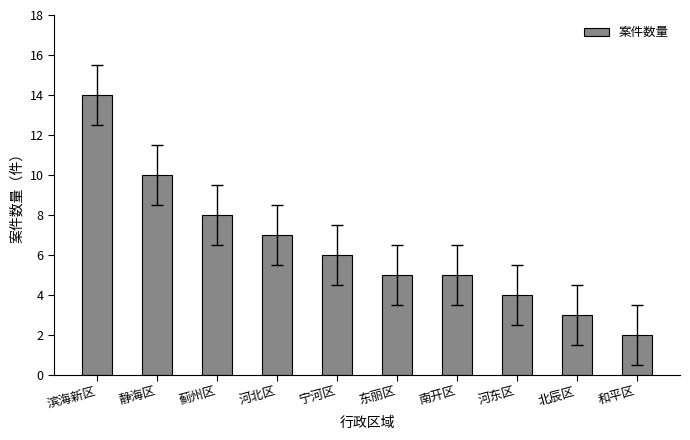

Approximately how many times larger is the value at 北辰区 compared to 蓟州区?

0.4